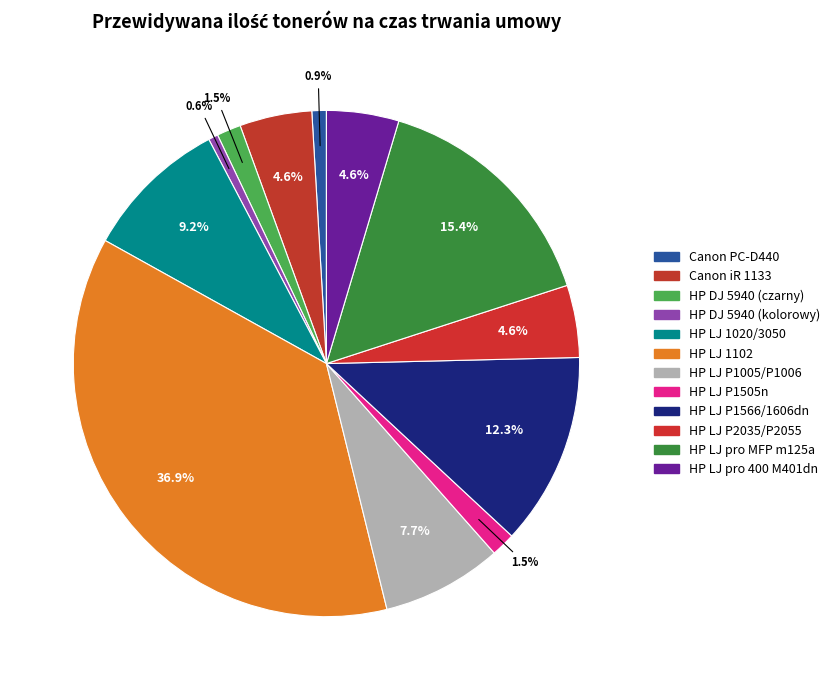

To the nearest percent, what is the difference between the HP LJ 1102 and HP LJ pro MFP m125a slice percentages?

22%